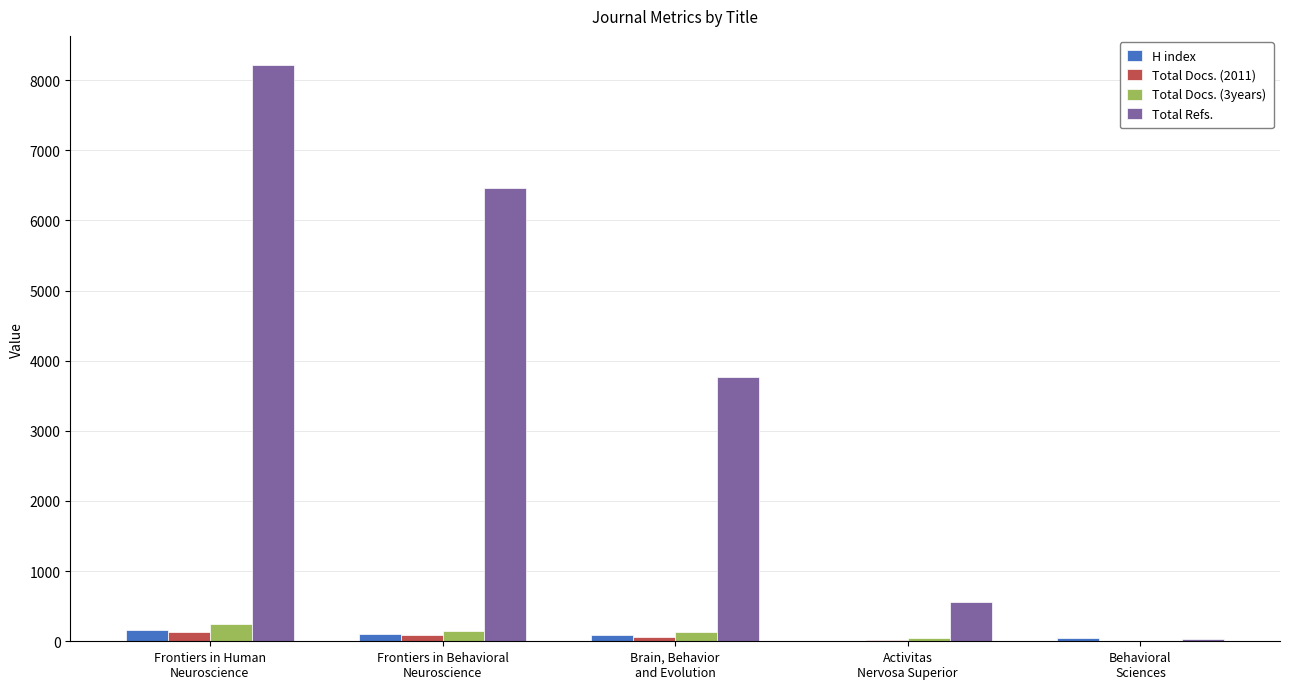

At which label is Total Refs. closest to 4124?

Brain, Behavior
and Evolution